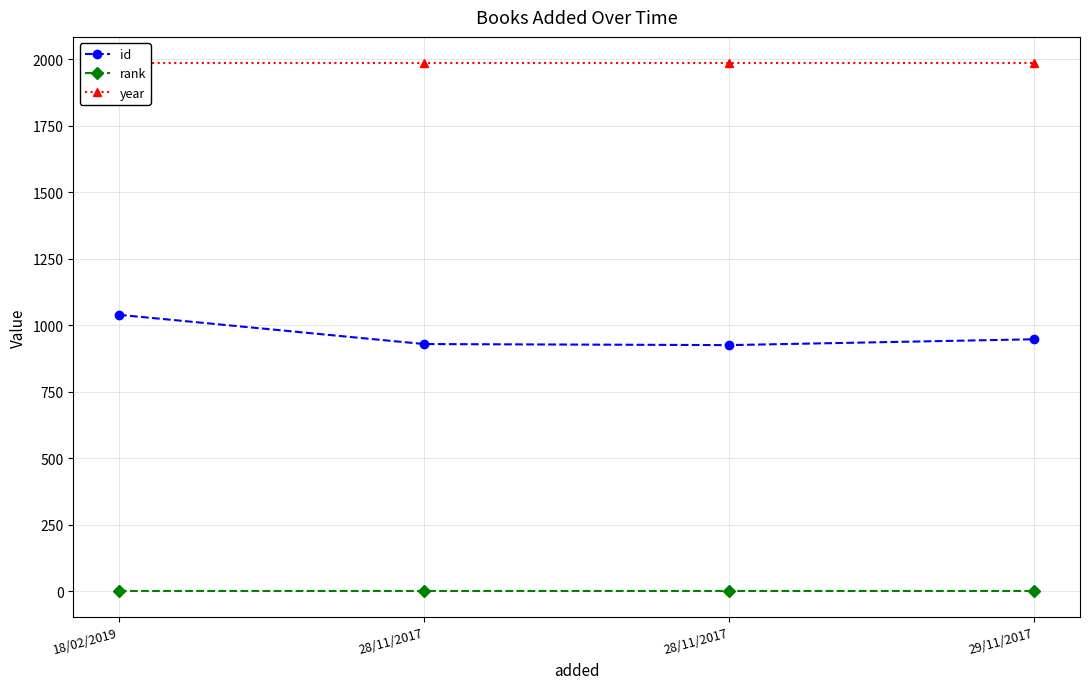

What is the highest value of the rank series?

1